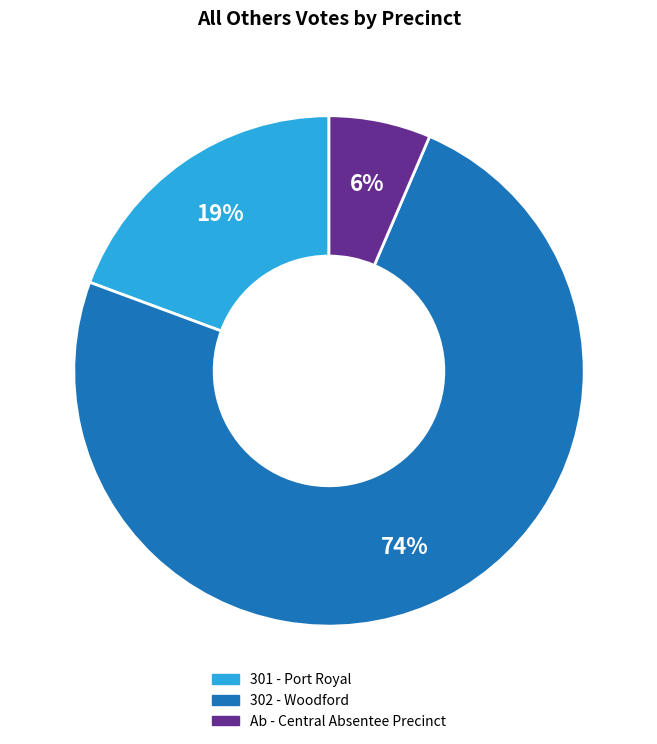

To the nearest percent, what is the average slice percentage?

33%